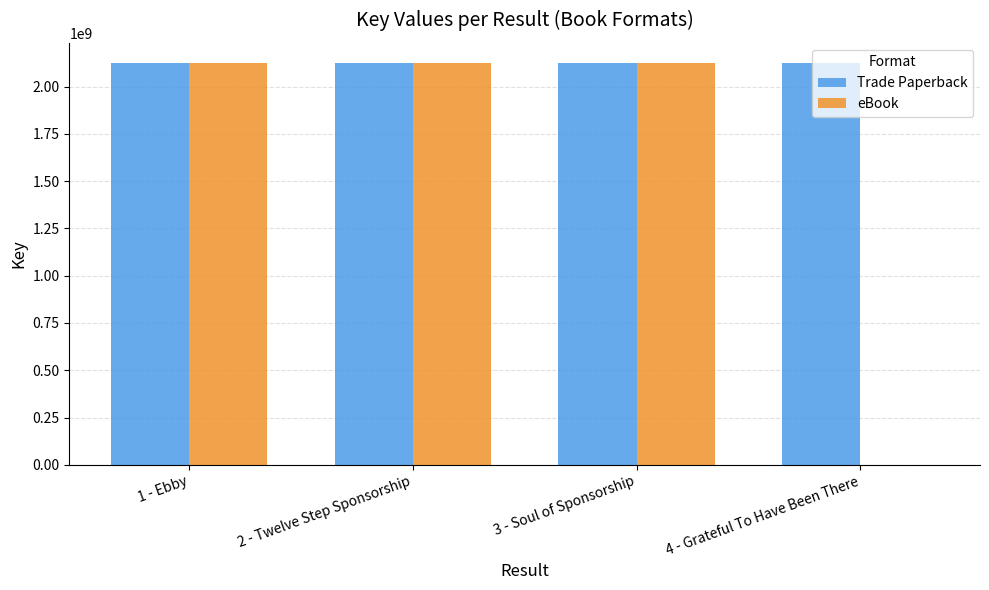

What is the maximum value for eBook?

2124662560